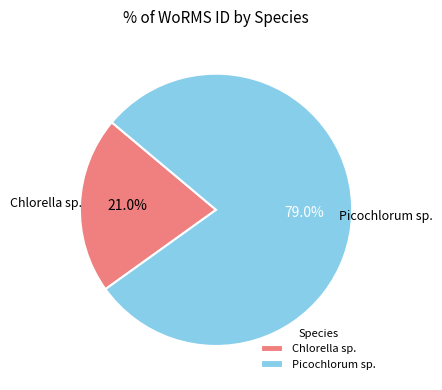

Which slice is the smallest?

Chlorella sp.